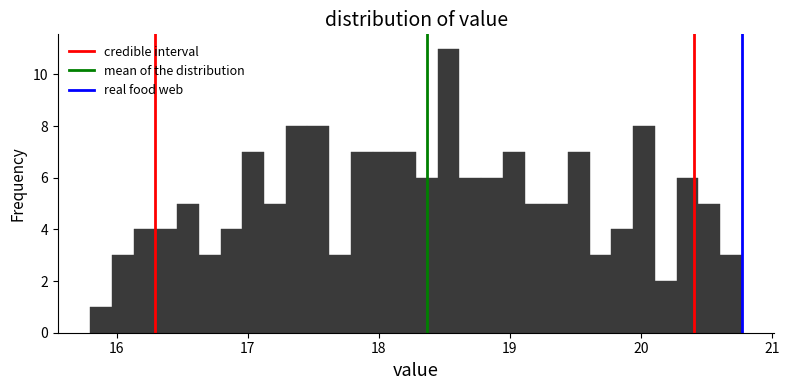

Around what value on the x-axis is the tallest bar? Give the approximate position of its centre, as read against the axis.

18.5